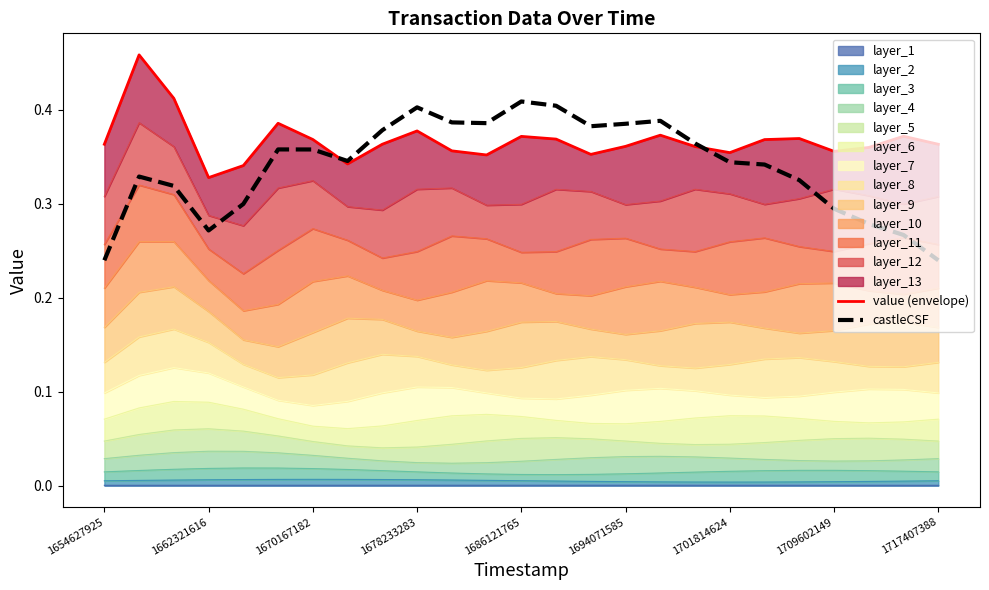

Reading left to right, what are all the values shown in this chart?

value (envelope): 0.4	0.5	0.4	0.3	0.3	0.4	0.4	0.3	0.4	0.4	0.4	0.4	0.4	0.4	0.4	0.4	0.4	0.4	0.4	0.4	0.4	0.4	0.4	0.4	0.4
castleCSF: 0.2	0.3	0.3	0.3	0.3	0.4	0.4	0.3	0.4	0.4	0.4	0.4	0.4	0.4	0.4	0.4	0.4	0.4	0.3	0.3	0.3	0.3	0.3	0.3	0.2